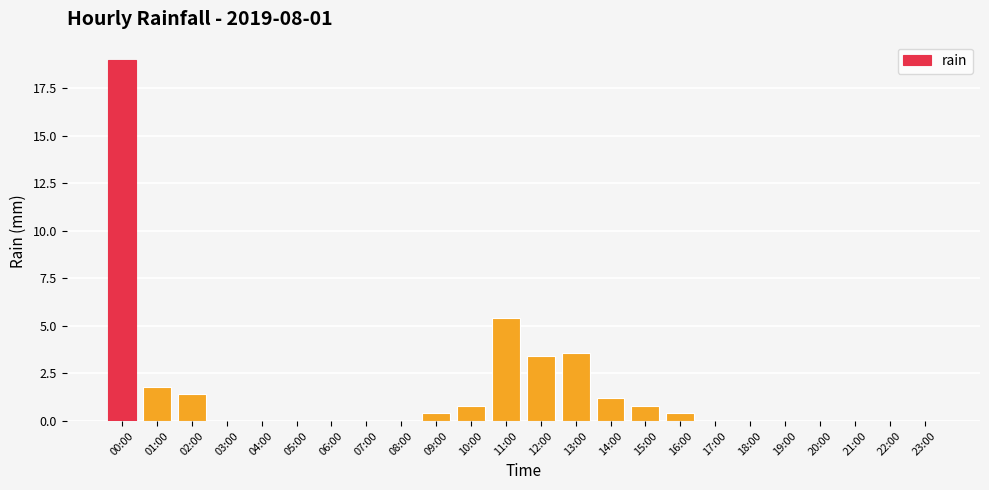

True or false: the data shows 6.6 at 00:00.

False